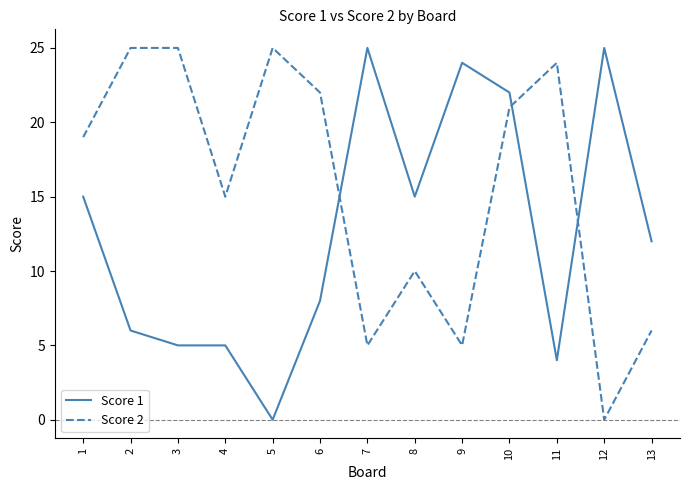

What is the difference between the Score 2 values at 4 and 8?

5